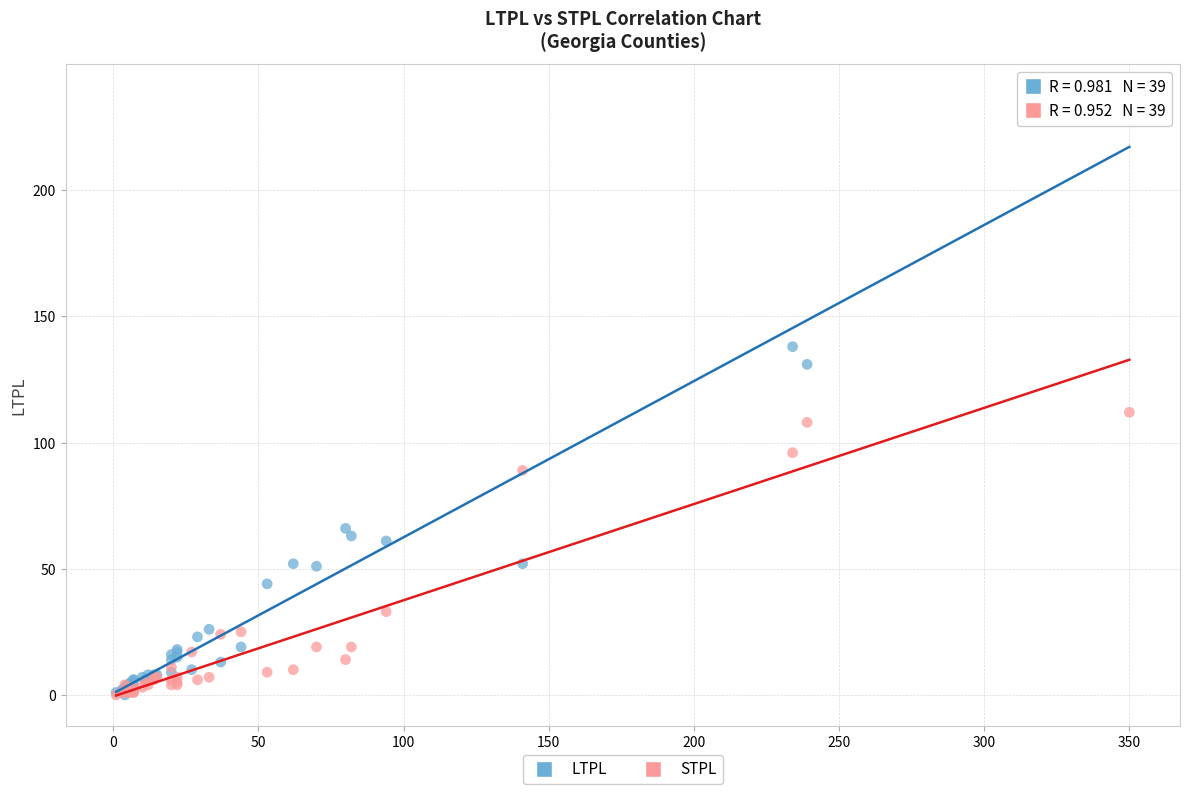

What are all the series names shown in the legend?

LTPL, STPL